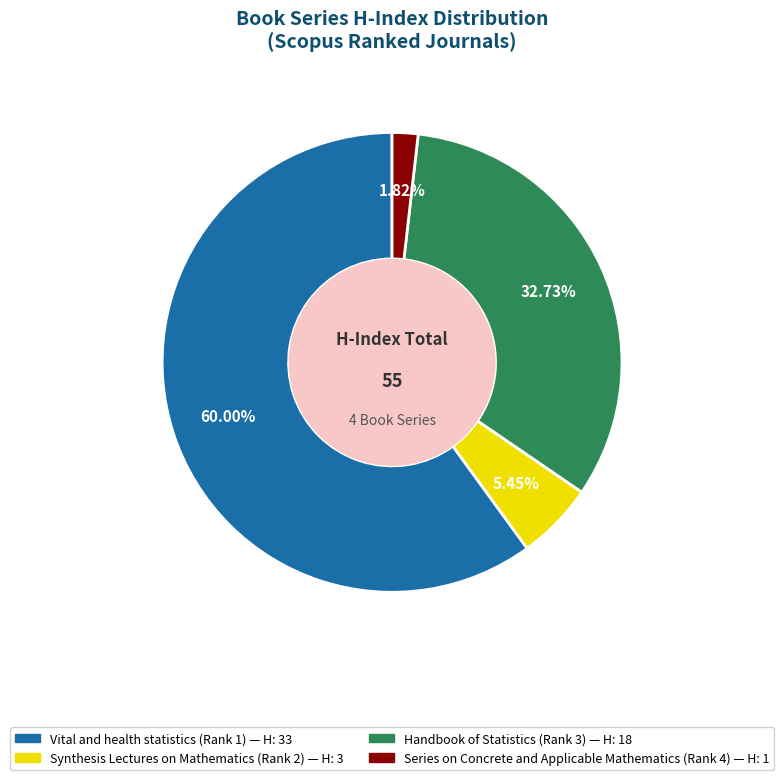

Rank the categories by value from highest to lowest.

Vital and health statistics (Rank 1), Handbook of Statistics (Rank 3), Synthesis Lectures on Mathematics (Rank 2), Series on Concrete and Applicable Mathematics (Rank 4)